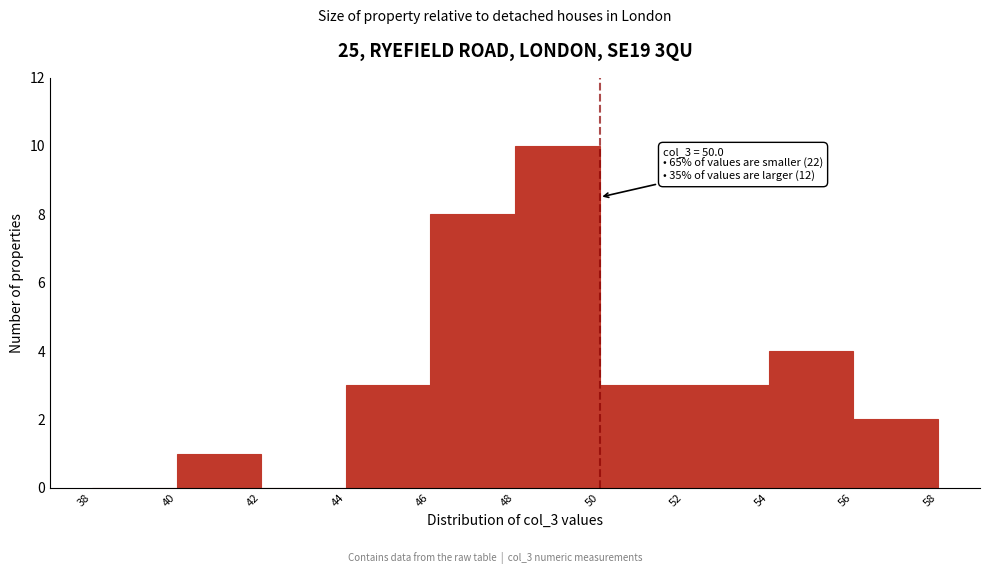

Over which range of the x-axis is the bar tallest?

48 to 50